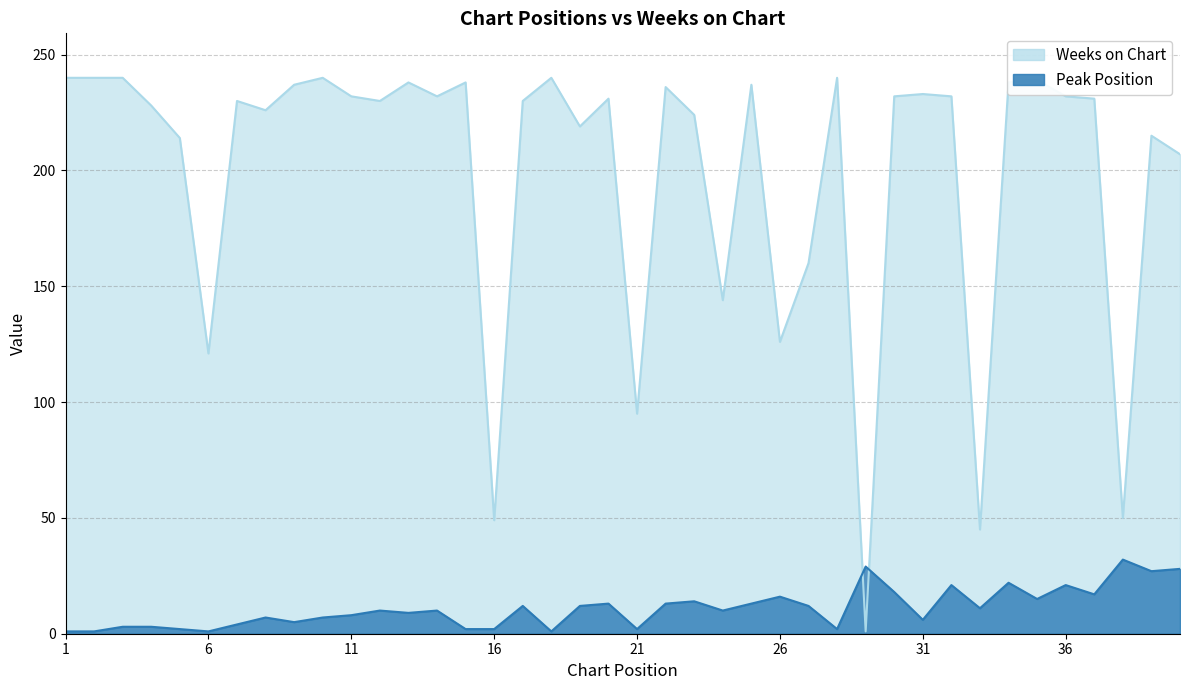

At which label does Peak Position reach its peak?

38